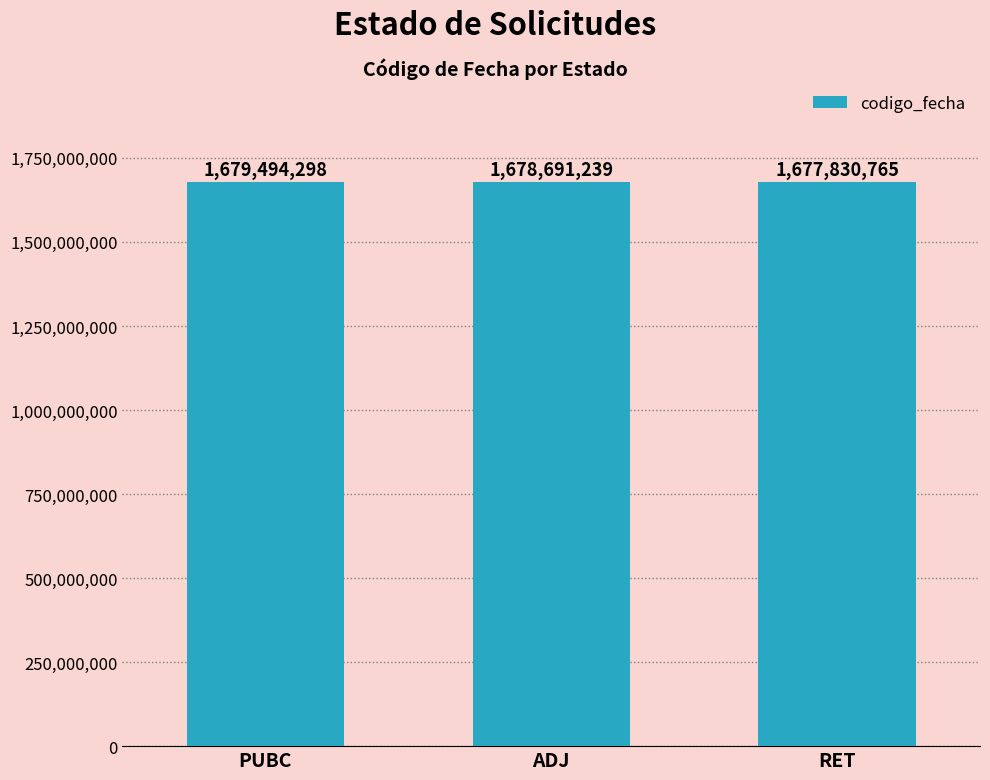

What is the label of the 1st bar from the right?

RET